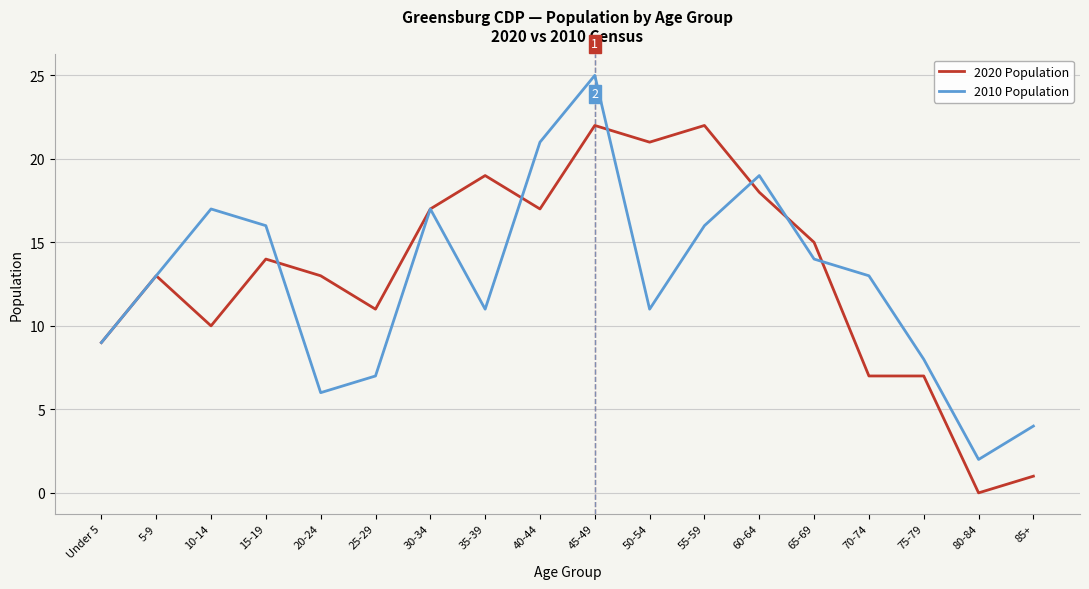

What is the sum of all 2020 Population values?

236